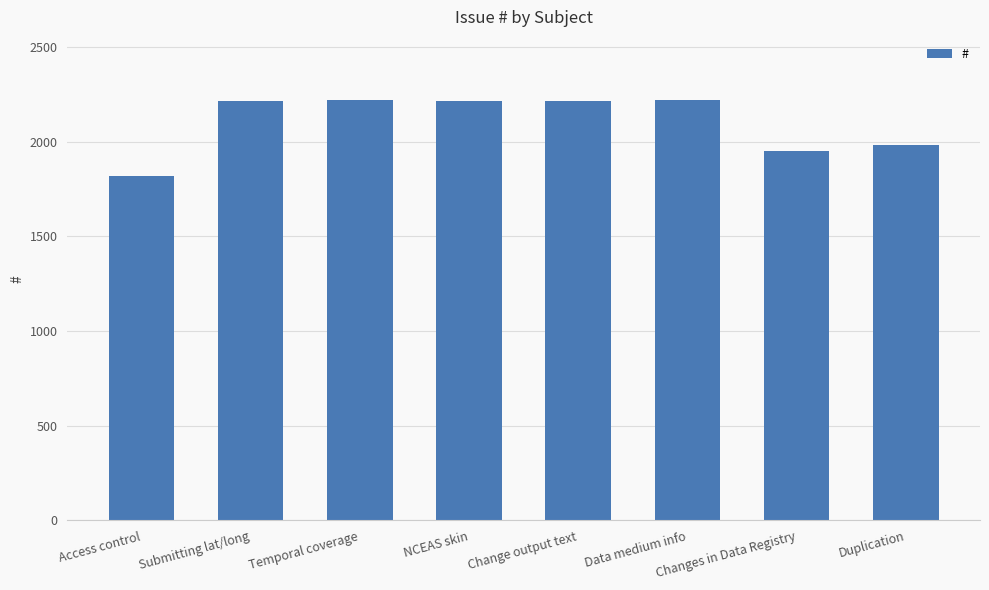

Which label corresponds to the smallest value in the chart?

Access control